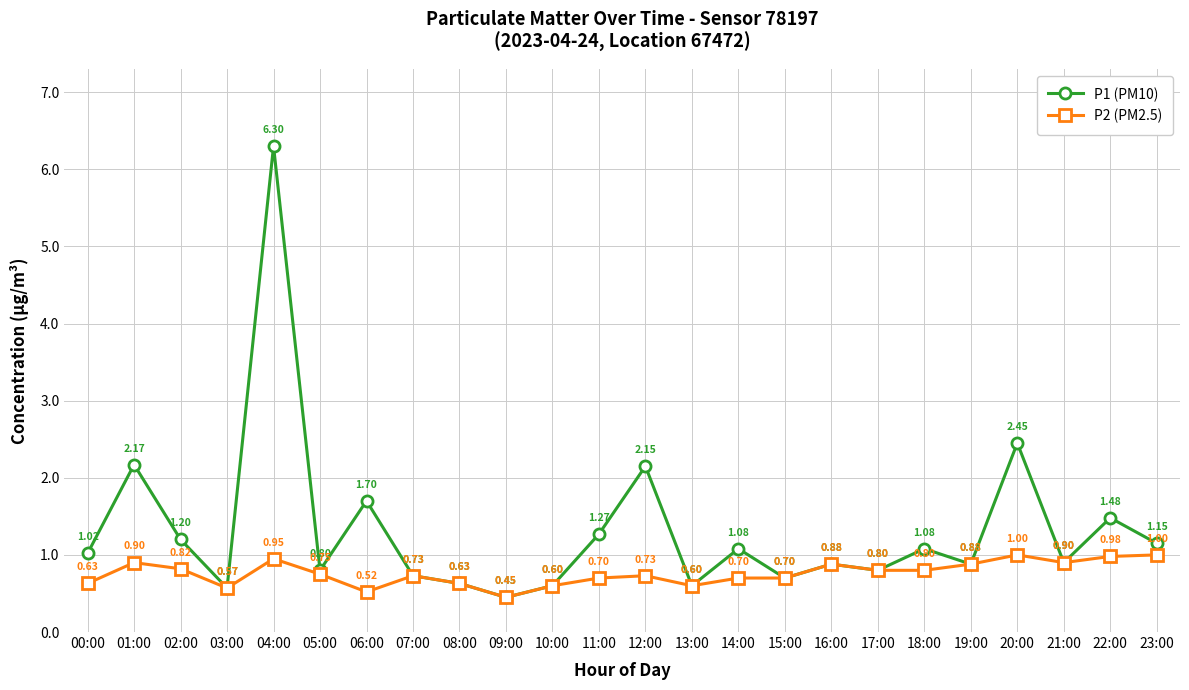

What is the total value across all series at 19:00?

1.8